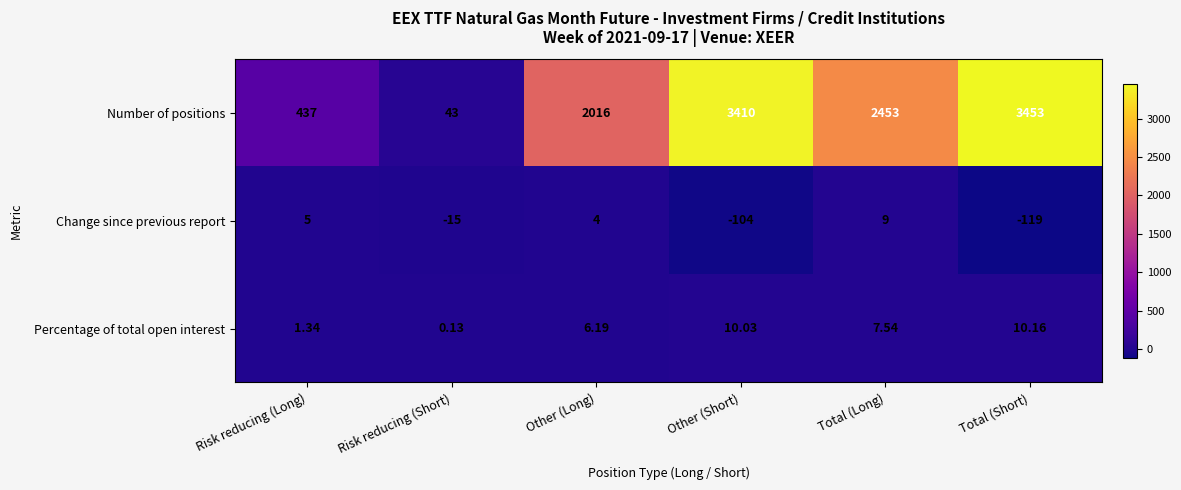

What is the smallest value displayed?

-119.0